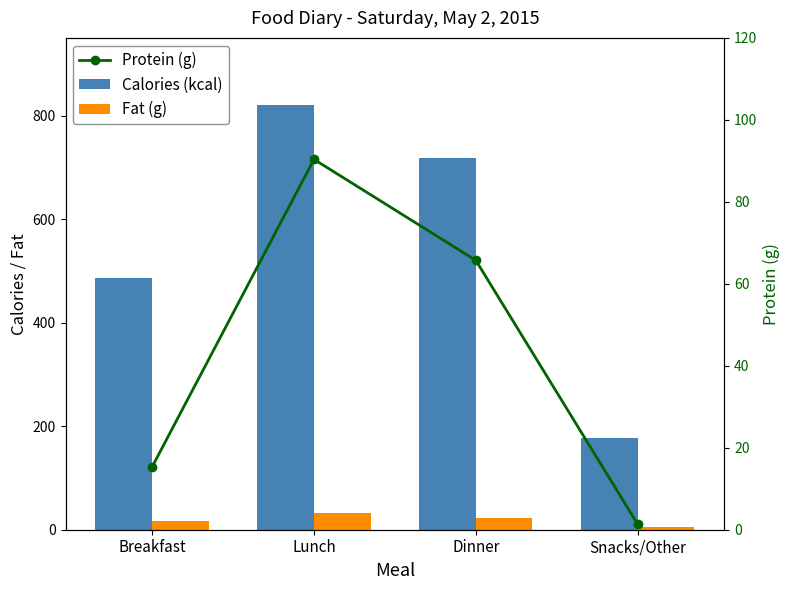

Which series has the largest range (max minus min)?

Calories (kcal)